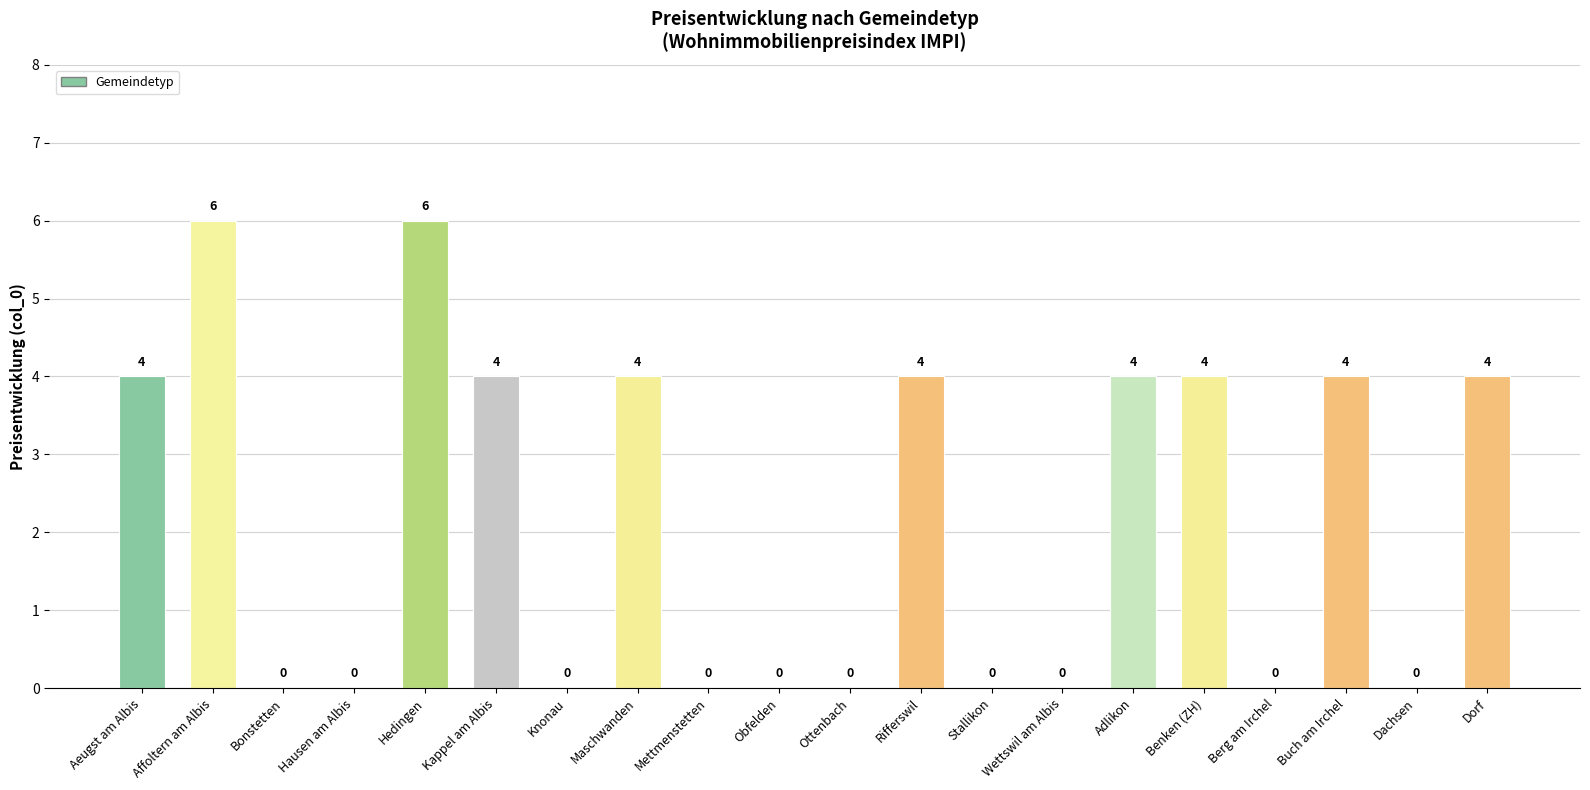

The chart shows a value of 0 at Obfelden. True or false?

True